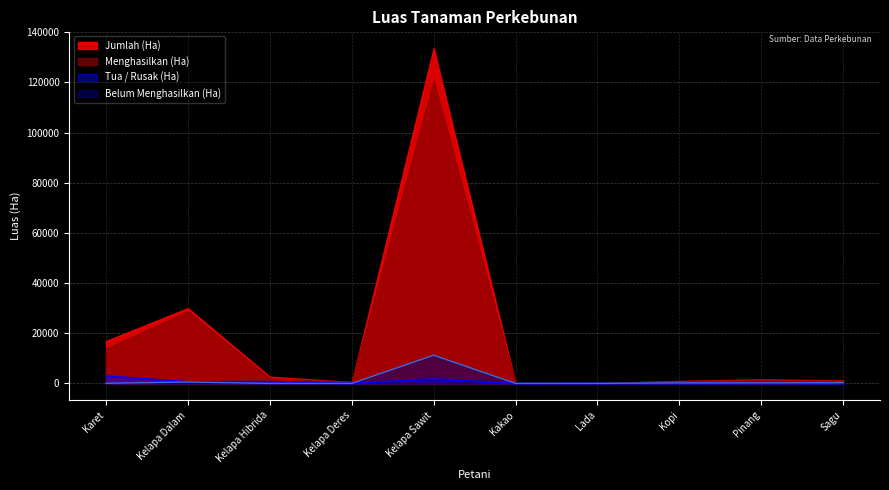

What are all the series names shown in the legend?

Jumlah (Ha), Menghasilkan (Ha), Tua / Rusak (Ha), Belum Menghasilkan (Ha)